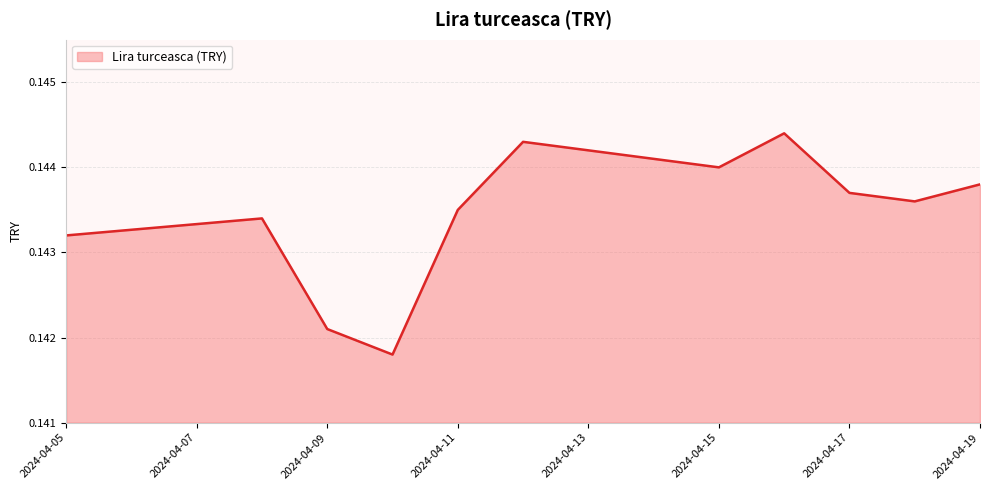

How many interior local peaks (higher than both neighbors) does the data have?

3